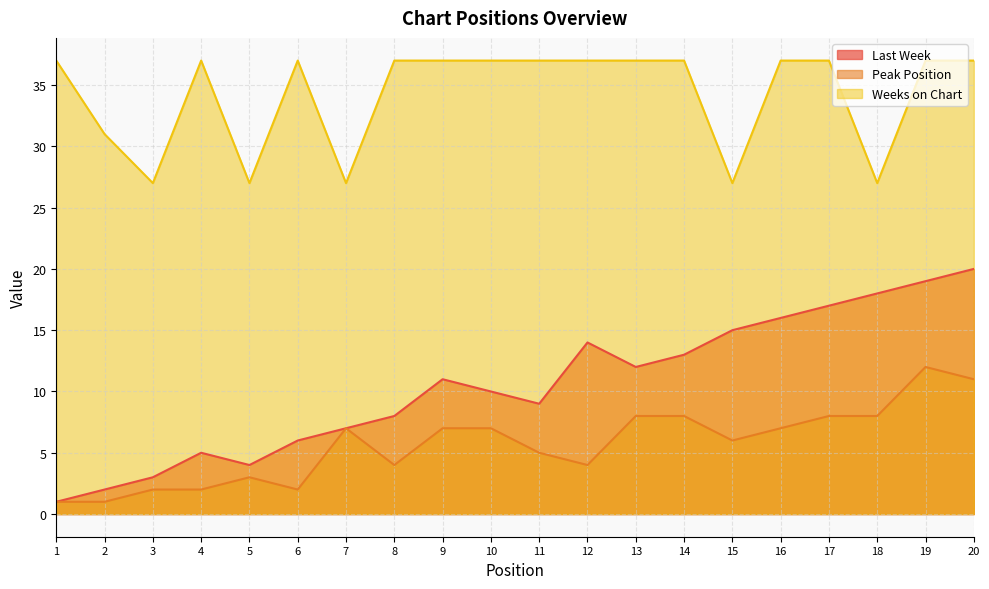

What is the value of the Weeks on Chart point at the 17th from the left?

37